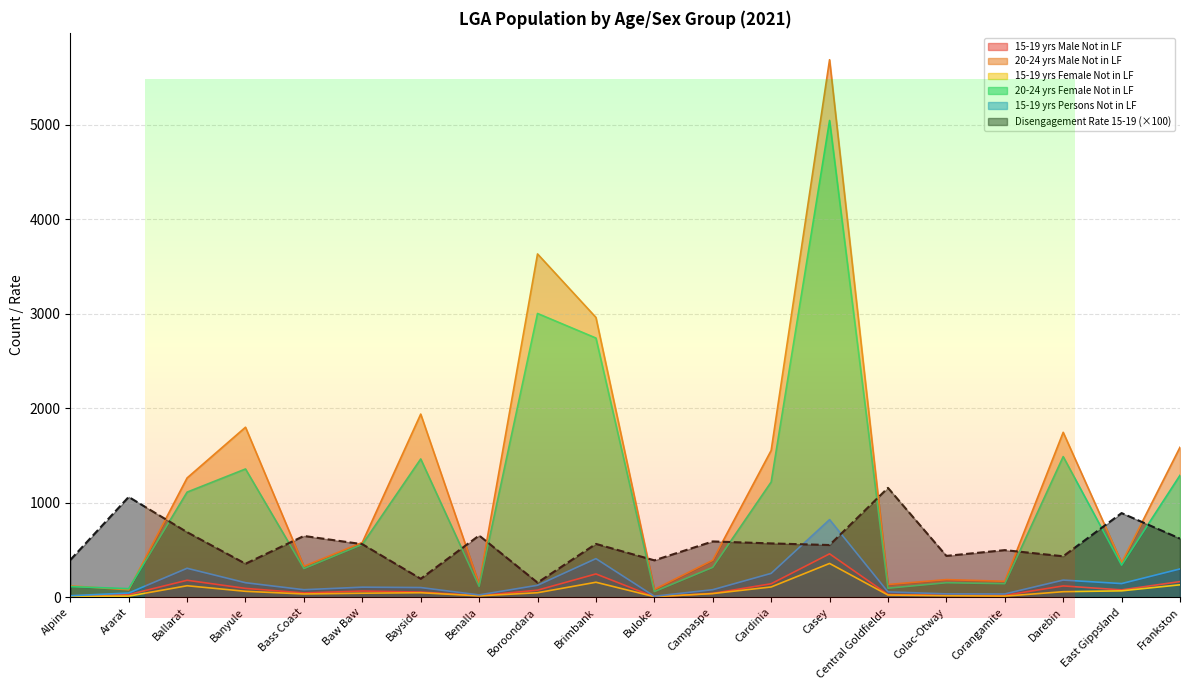

What are all the series names shown in the legend?

15-19 yrs Male Not in LF, 20-24 yrs Male Not in LF, 15-19 yrs Female Not in LF, 20-24 yrs Female Not in LF, 15-19 yrs Persons Not in LF, Disengagement Rate 15-19 (×100)